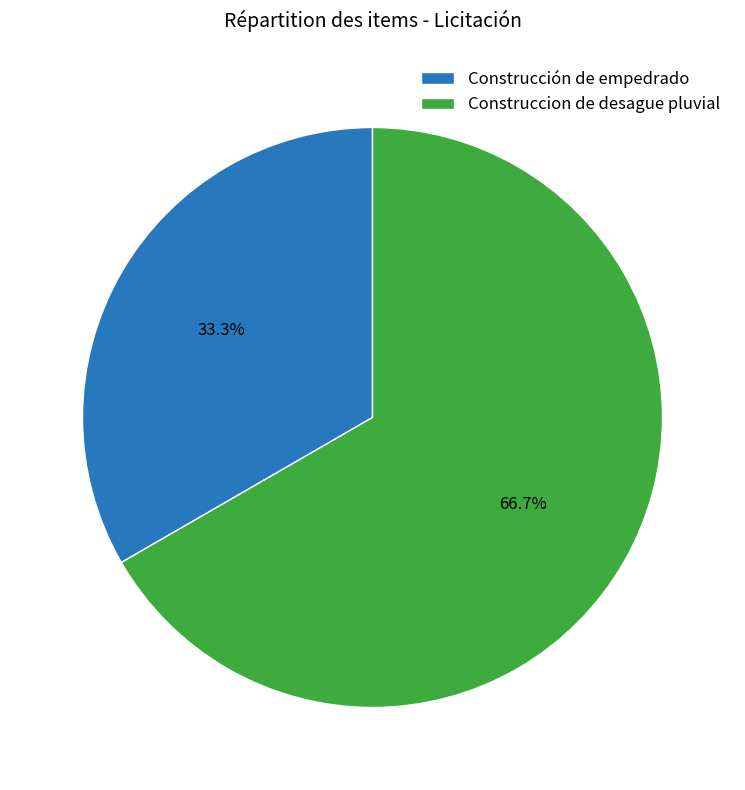

To the nearest percent, what percentage of the pie is Construccion de desague pluvial?

67%